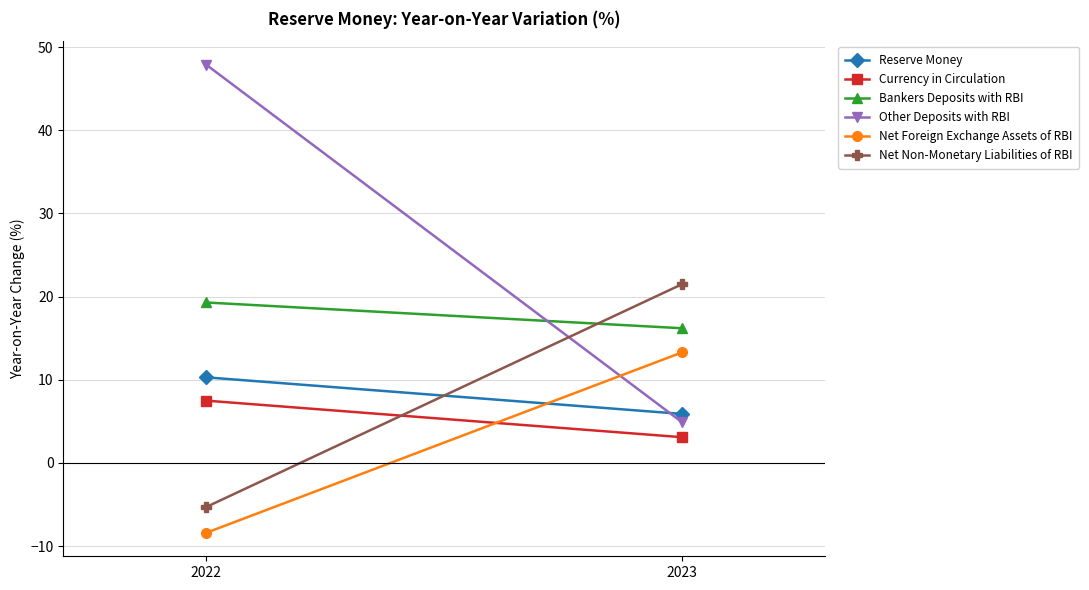

What are all the series names shown in the legend?

Reserve Money, Currency in Circulation, Bankers Deposits with RBI, Other Deposits with RBI, Net Foreign Exchange Assets of RBI, Net Non-Monetary Liabilities of RBI